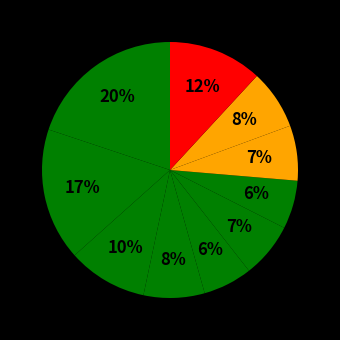

To the nearest percent, what is the average slice percentage?

10%